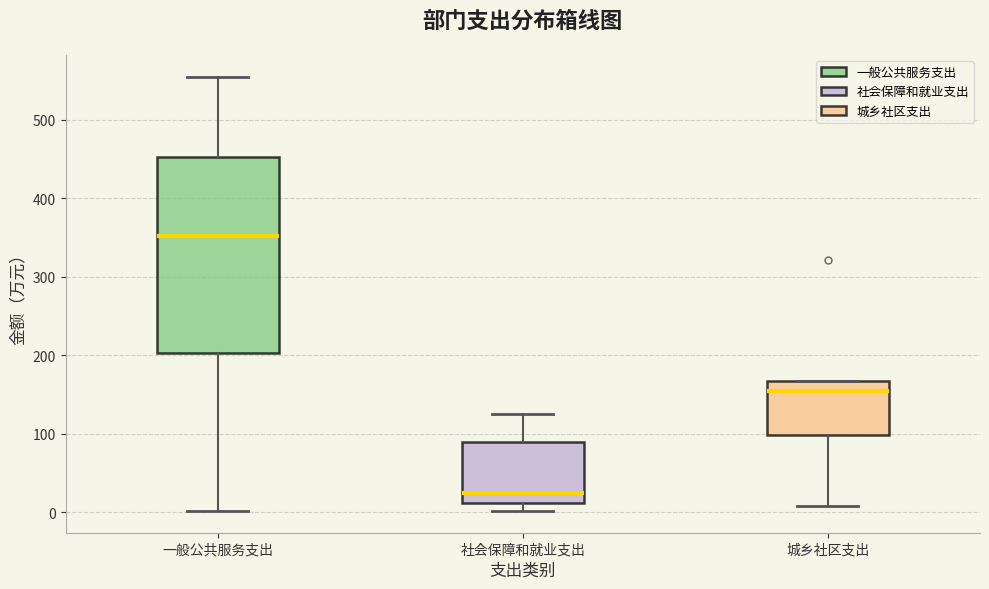

Where is the lower edge of the box for 社会保障和就业支出 on the y-axis? The values are not printed on the chart, so give them approximately, as read against the axis.

10